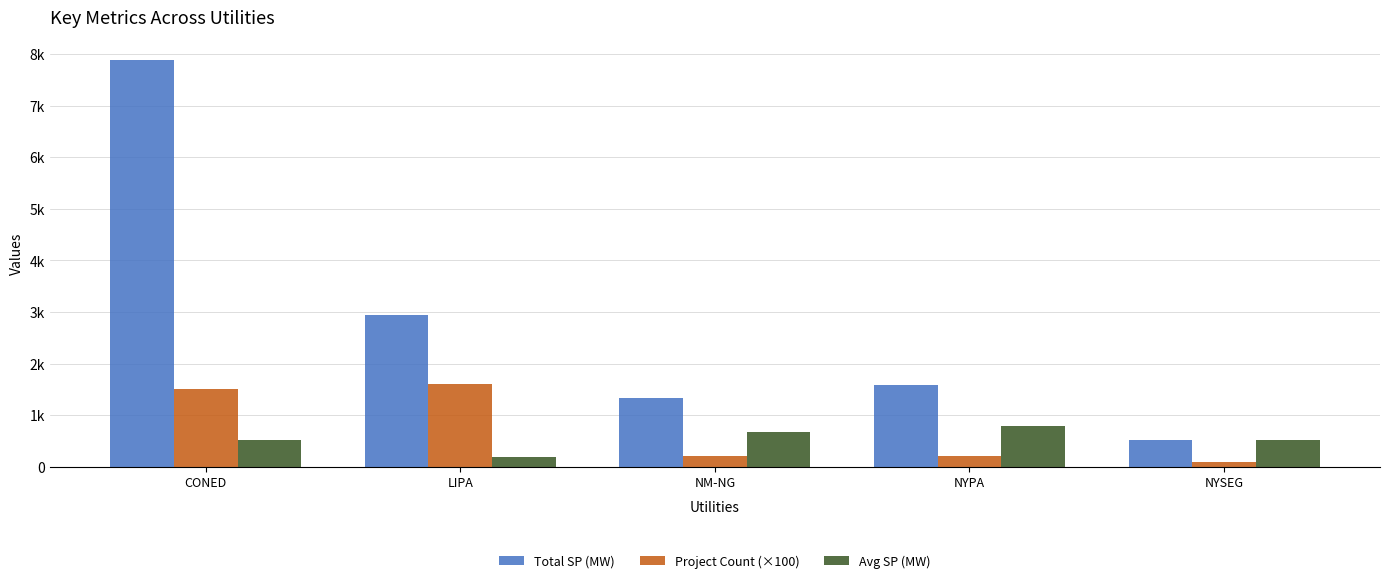

What is the highest value of the Avg SP (MW) series?

790.0